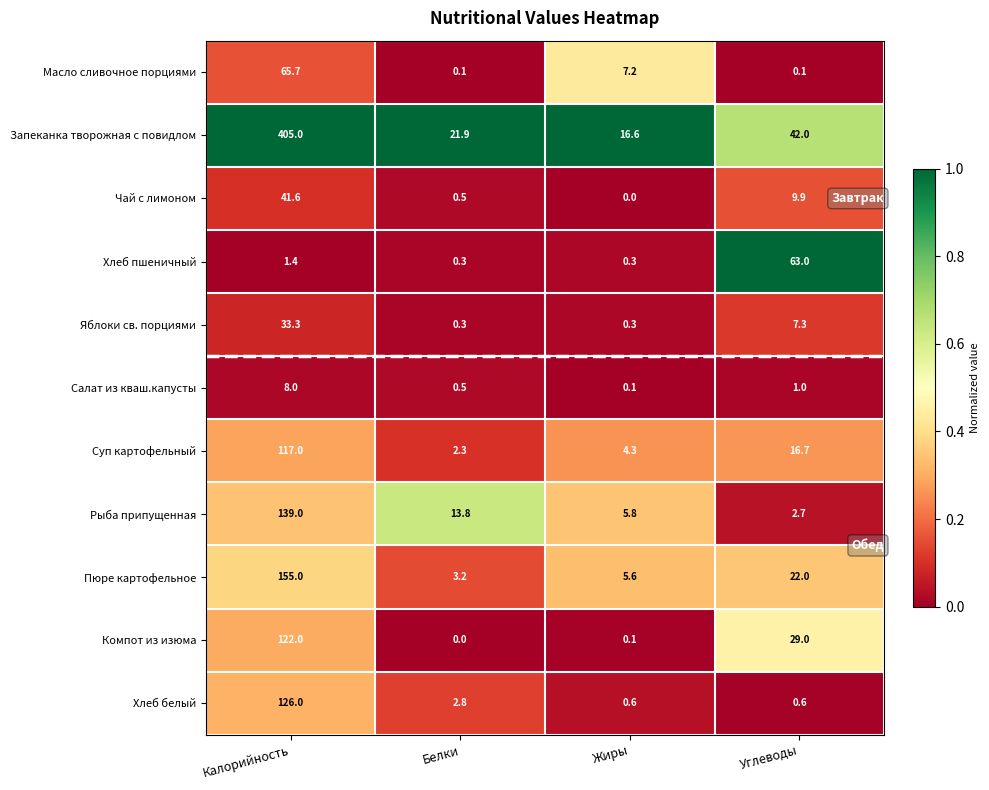

What is the highest value of the Салат из кваш.капусты series?

8.0